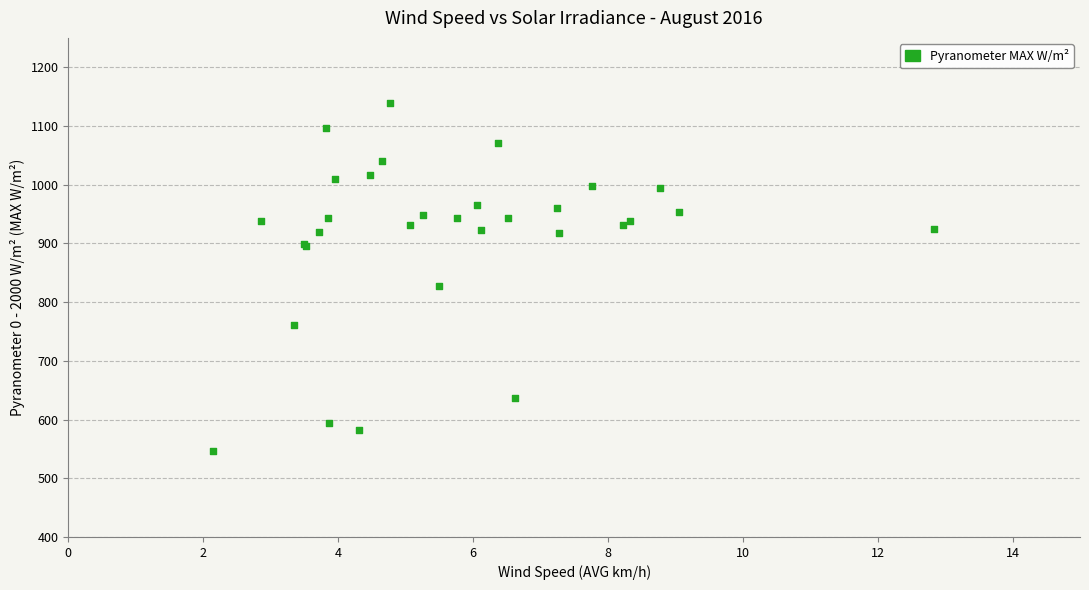

What Y value in the scatter plot is closest to 842?

827.9